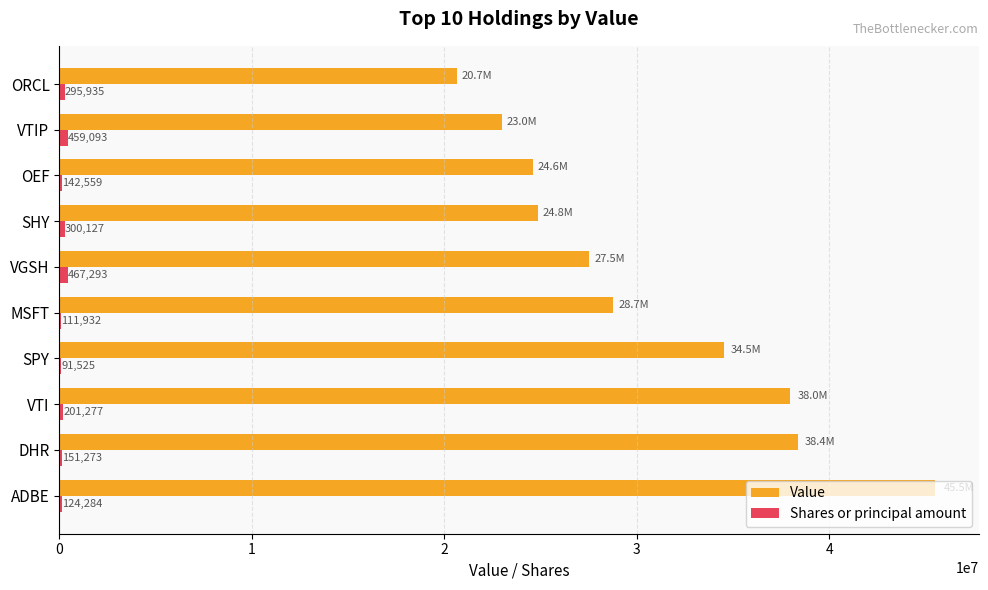

What is the sum of all Value values?

305713000